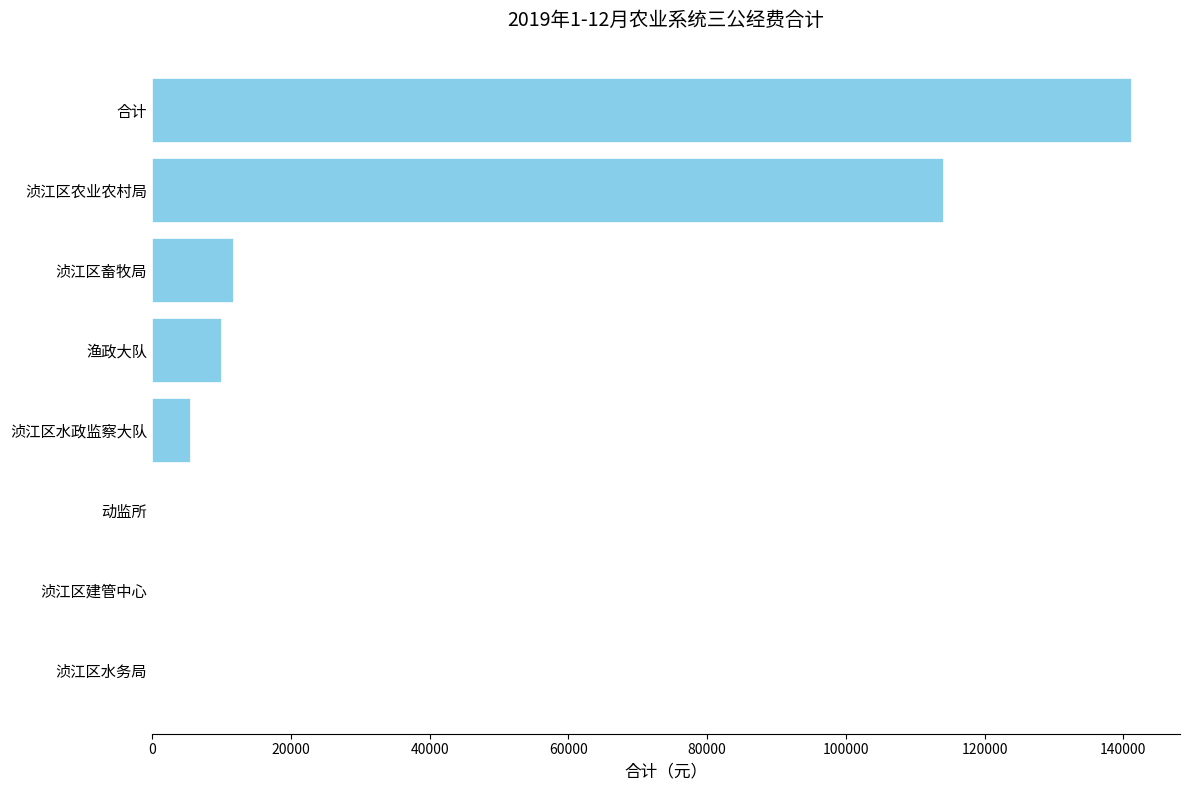

Reading bottom to top, transcribe all the data shown in this chart.

浈江区水务局=0.0	浈江区建管中心=0.0	动监所=0.0	浈江区水政监察大队=5515.0	渔政大队=9975.0	浈江区畜牧局=11658.0	浈江区农业农村局=113960.9	合计=141108.9